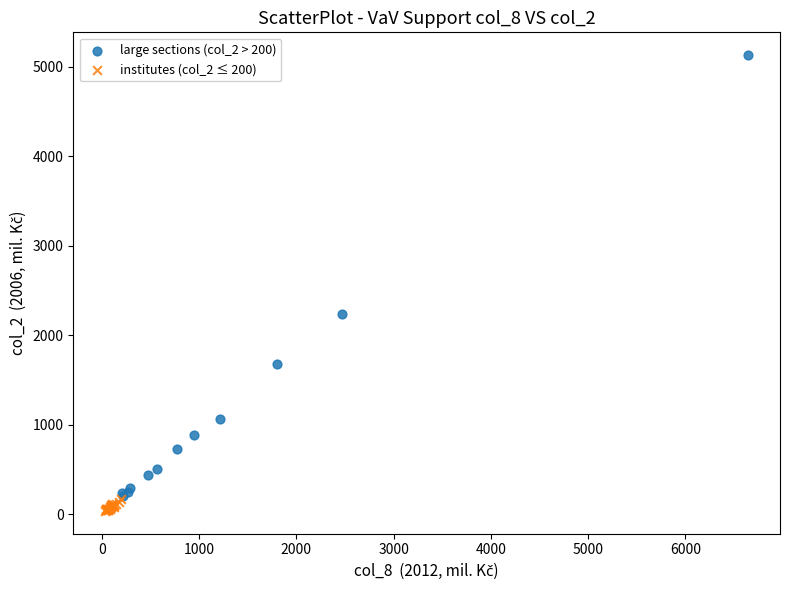

What are all the series names shown in the legend?

large sections (col_2 > 200), institutes (col_2 ≤ 200)